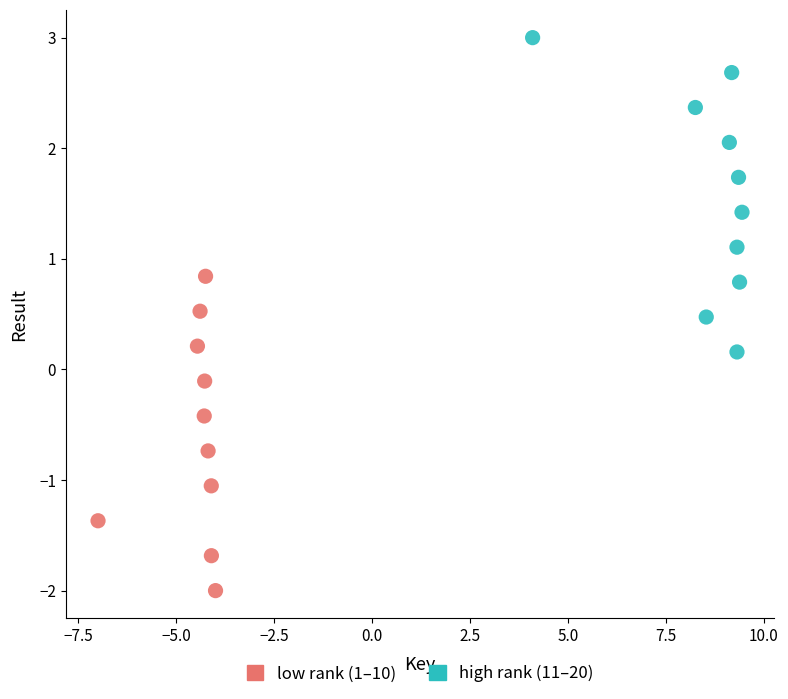

Which series contains the highest Y value?

high rank (11–20)